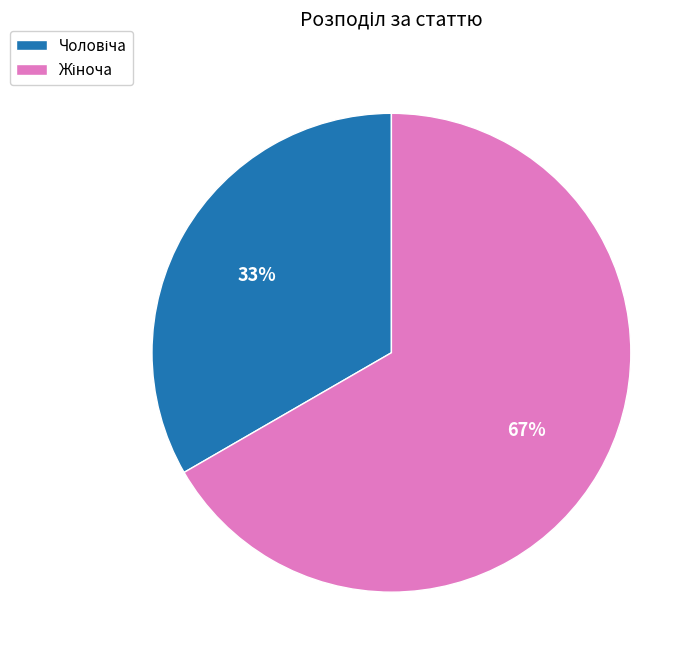

How many segments does this pie chart have?

2